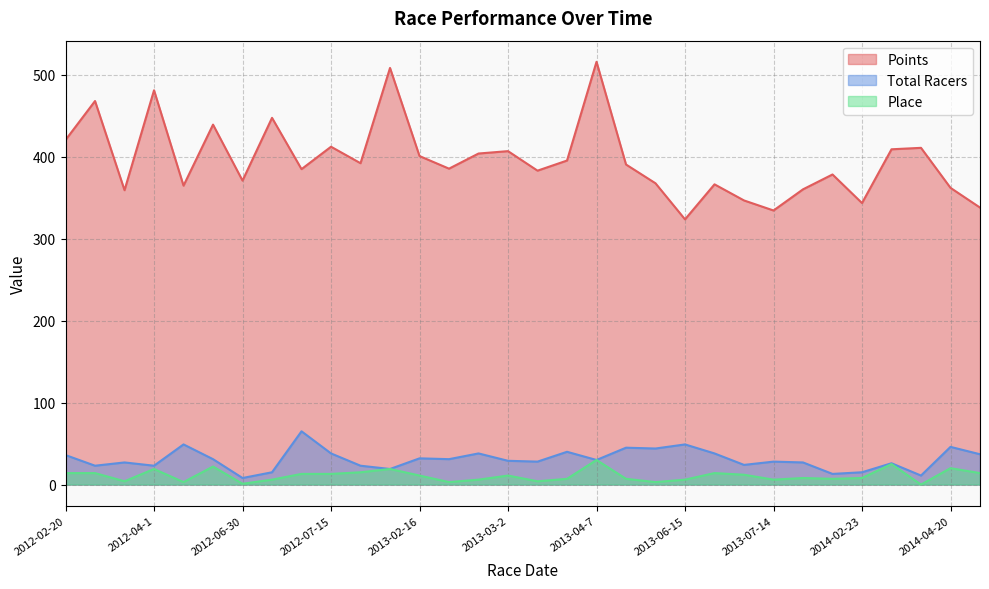

True or false: Total Racers and Place intersect in this chart.

False